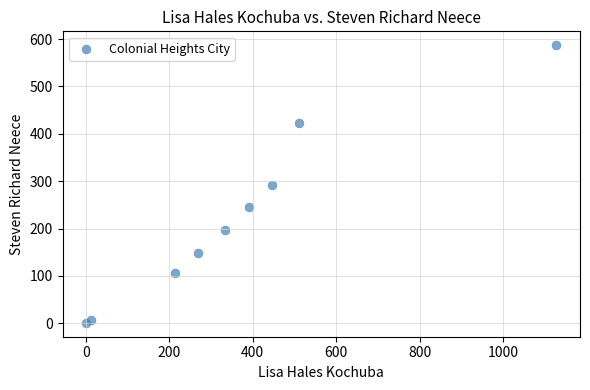

What is the range of Y values (max minus min)?

586